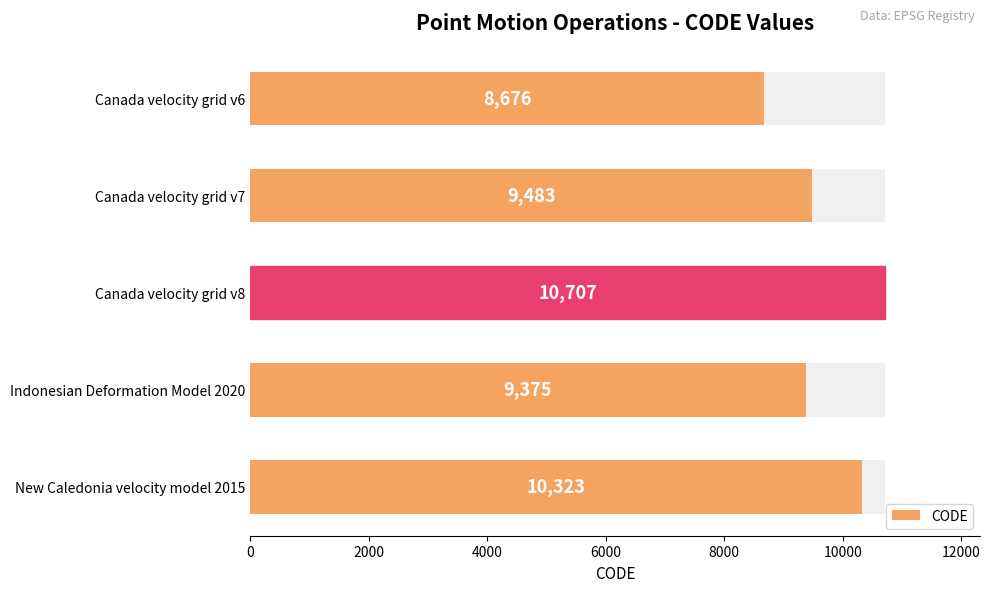

What is the difference between the second highest and minimum values?

1647